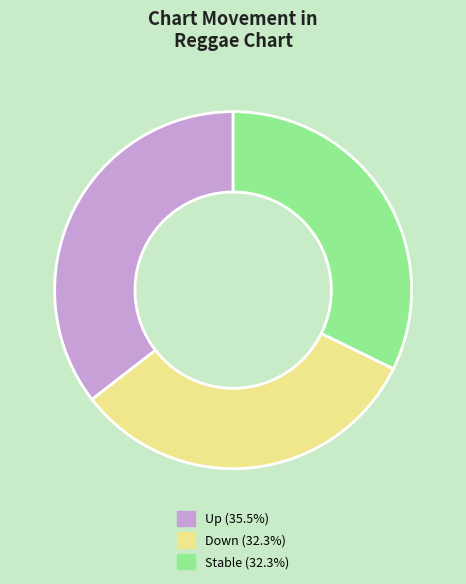

Does any single category account for the majority?

No